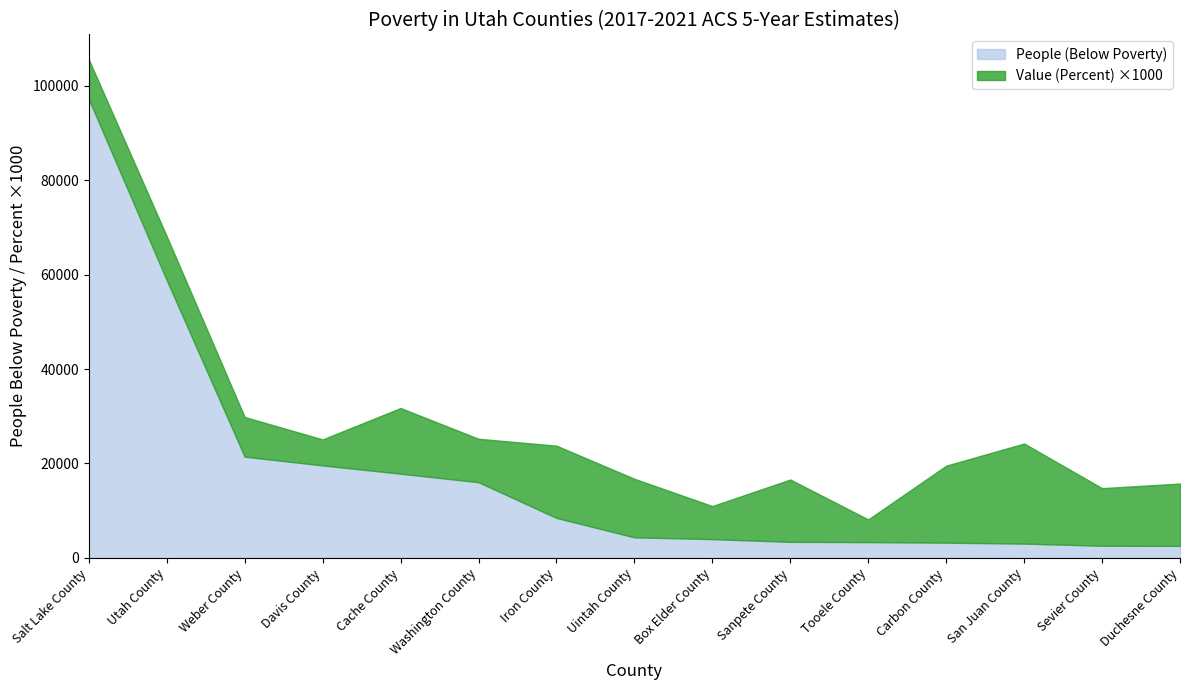

Reading left to right, what are all the values shown in this chart?

People (Below Poverty): 97183.0	58842.0	21444.0	19597.0	17848.0	16037.0	8477.0	4358.0	3983.0	3406.0	3352.0	3235.0	3033.0	2577.0	2554.0
Value (Percent): 8.4	9.3	8.4	5.5	13.9	9.2	15.3	12.4	7.0	13.2	4.8	16.3	21.2	12.2	13.2